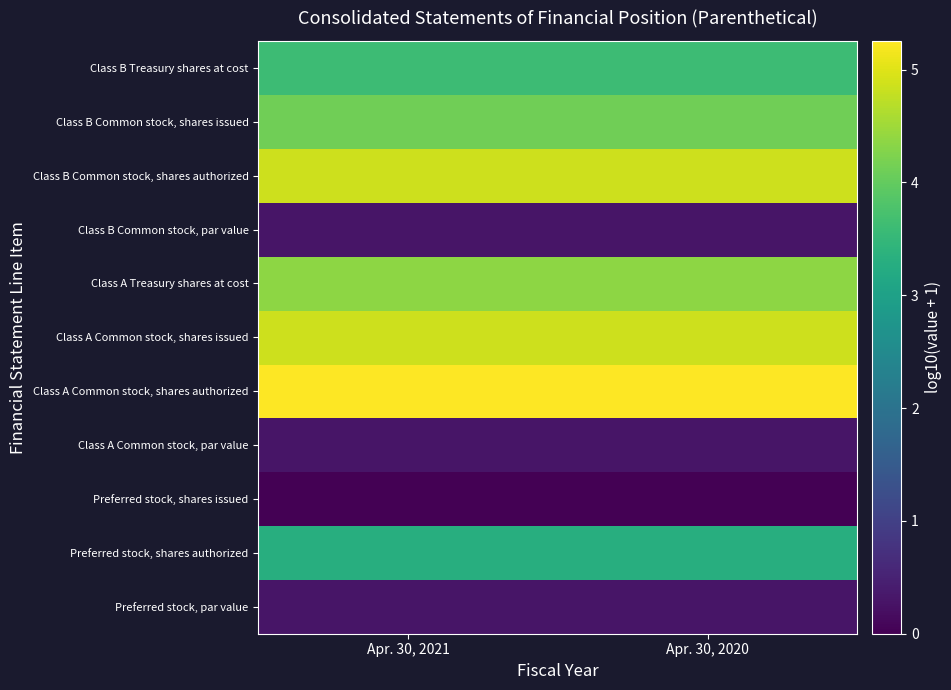

How many distinct data groups are displayed?

11